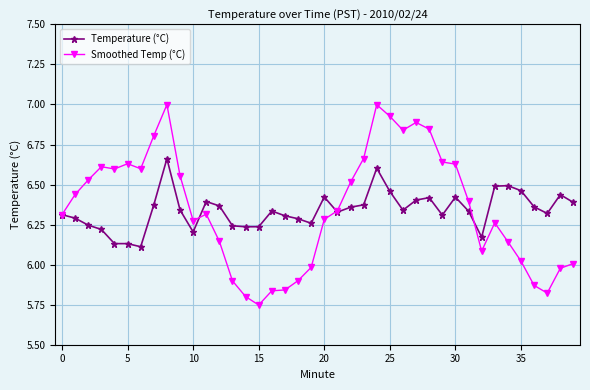

At how many categories does at least one series exceed 5?

40